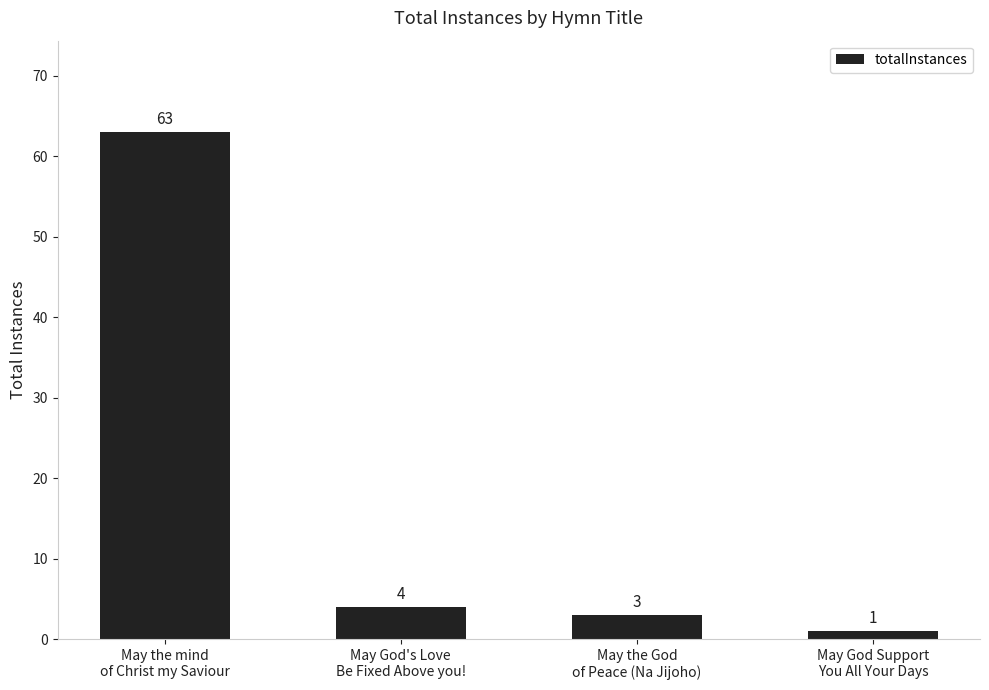

What is the difference between the maximum and minimum values?

62